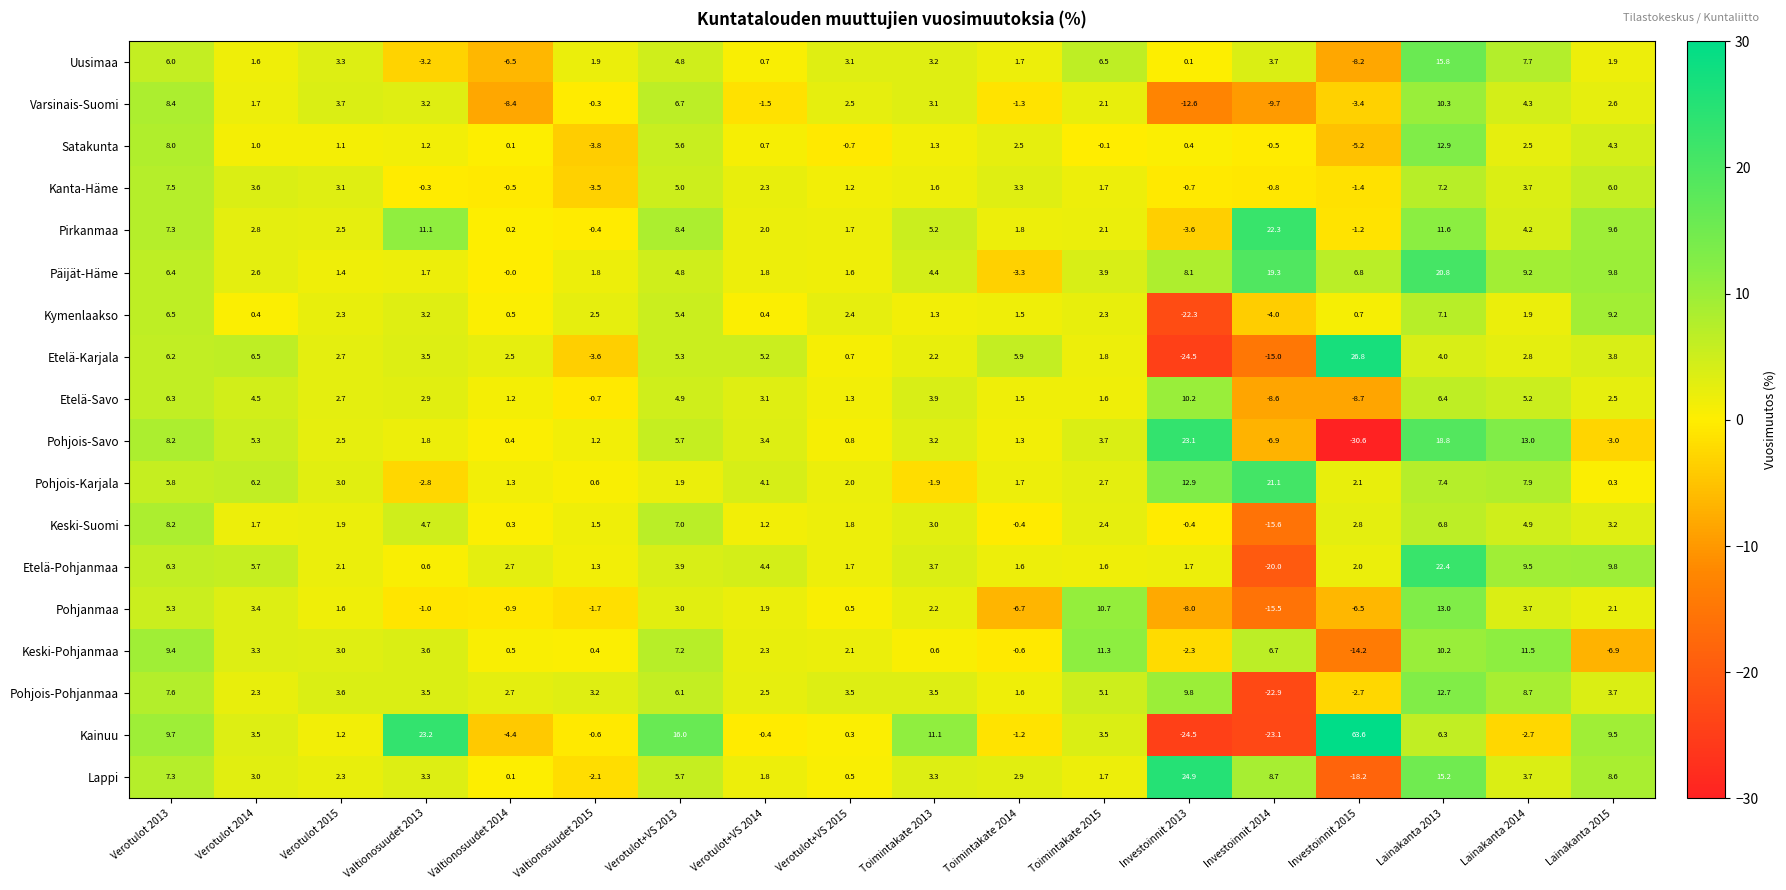

List the series in order of their peak value, lowest first.

Kanta-Häme, Keski-Suomi, Kymenlaakso, Etelä-Savo, Varsinais-Suomi, Keski-Pohjanmaa, Pohjois-Pohjanmaa, Satakunta, Pohjanmaa, Uusimaa, Päijät-Häme, Pohjois-Karjala, Pirkanmaa, Etelä-Pohjanmaa, Pohjois-Savo, Lappi, Etelä-Karjala, Kainuu